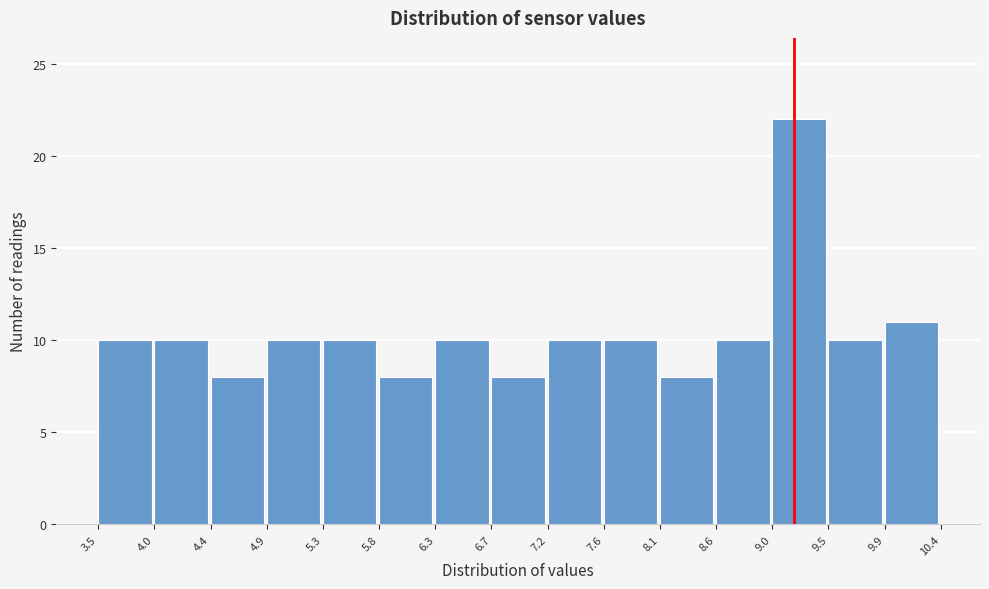

Reading left to right, transcribe this chart: for each bar, give the range it covers on the x-axis and its height. The values are not printed on the chart, so give them approximately, as read against the axis.

3.5 to 4.0: 10
4.0 to 4.4: 10
4.4 to 4.9: 8
4.9 to 5.3: 10
5.3 to 5.8: 10
5.8 to 6.3: 8
6.3 to 6.7: 10
6.7 to 7.2: 8
7.2 to 7.6: 10
7.6 to 8.1: 10
8.1 to 8.6: 8
8.6 to 9.0: 10
9.0 to 9.5: 22
9.5 to 9.9: 10
9.9 to 10.4: 11